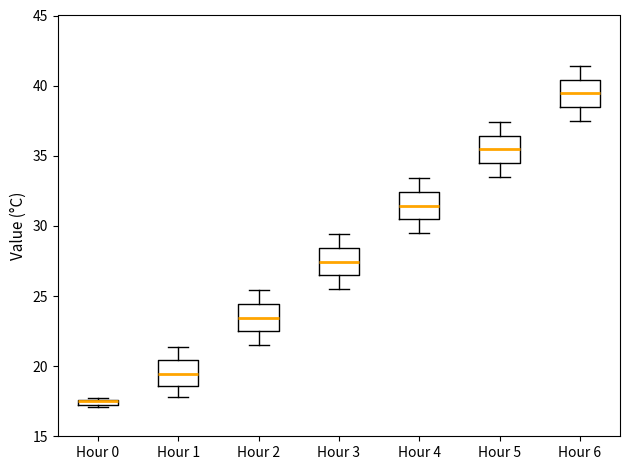

Where is the lower edge of the box for Hour 3 on the y-axis? The values are not printed on the chart, so give them approximately, as read against the axis.

26.5